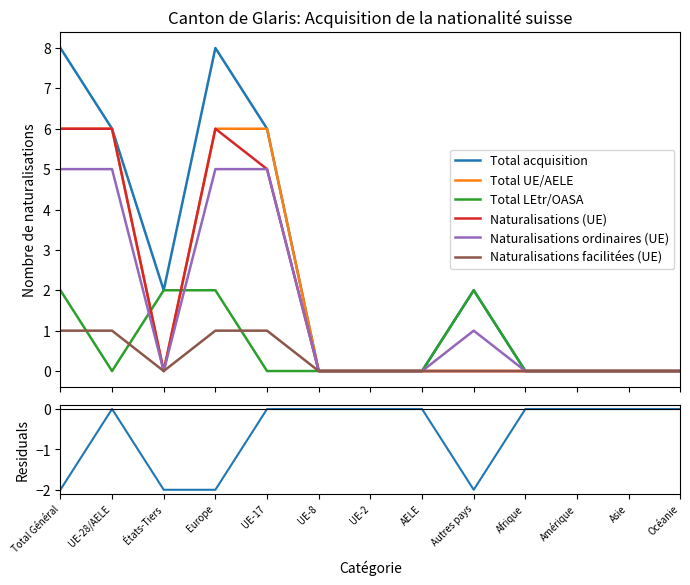

What are all the series names shown in the legend?

Total acquisition, Total UE/AELE, Total LEtr/OASA, Naturalisations (UE), Naturalisations ordinaires (UE), Naturalisations facilitées (UE)